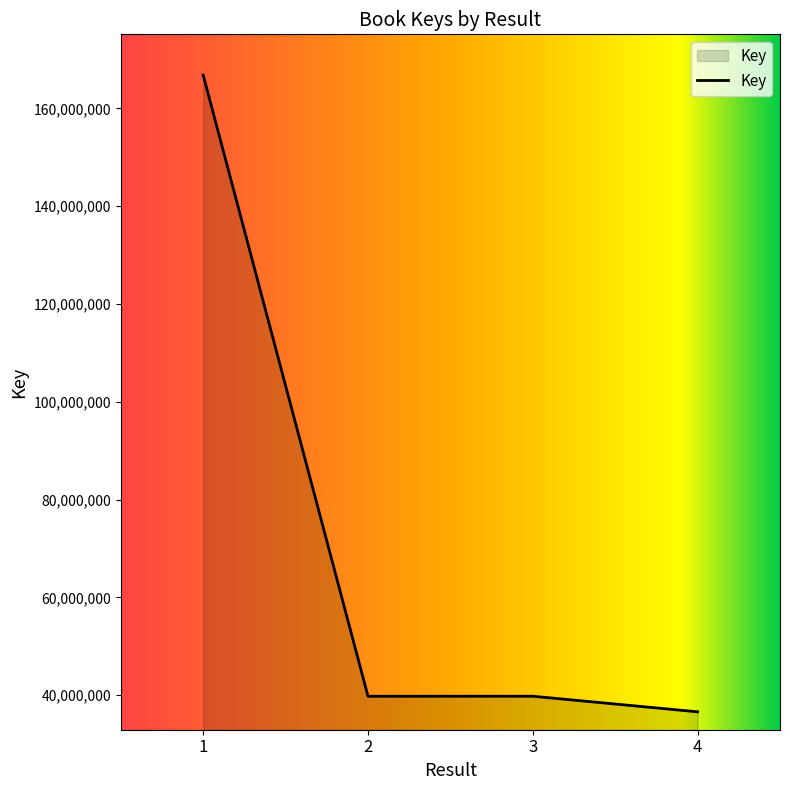

Where does the data first go above 39795474?

1